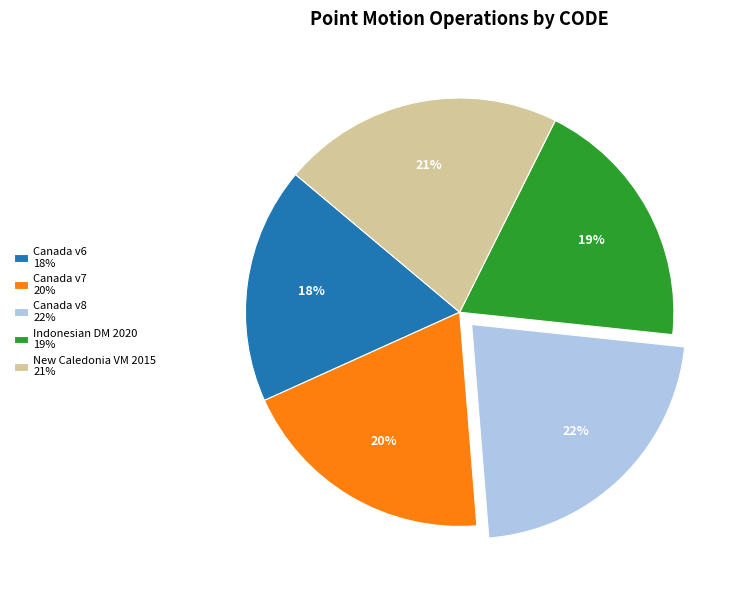

What is the smallest slice in the pie chart?

Canada v6 18%